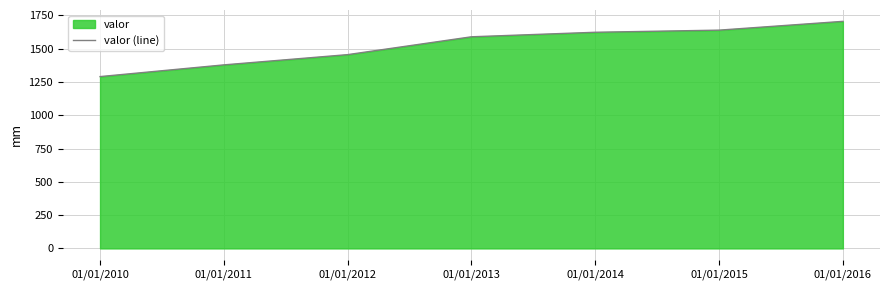

Between 01/01/2011 and 01/01/2013, which is larger?

01/01/2013